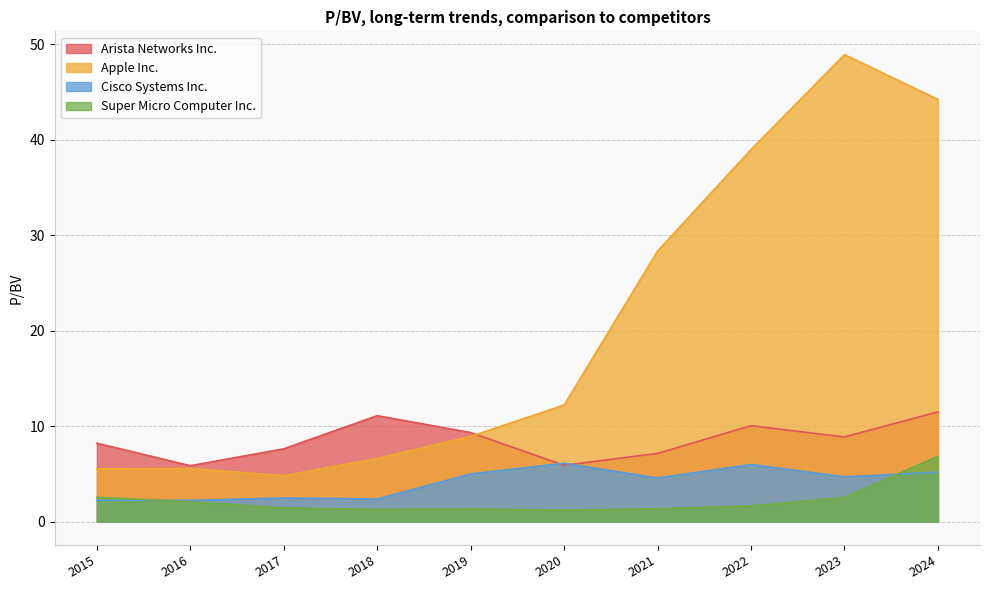

Read the Super Micro Computer Inc. value at 2023.

2.5